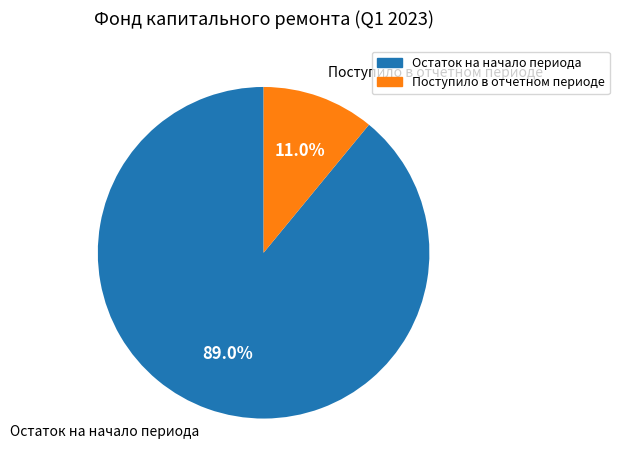

Does any single category account for the majority?

Yes